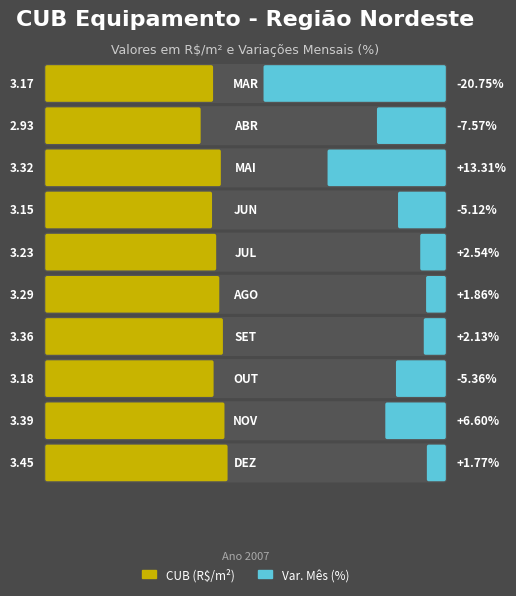

What is the difference between the maximum and minimum values in the Var. Mês (%) series?

34.1